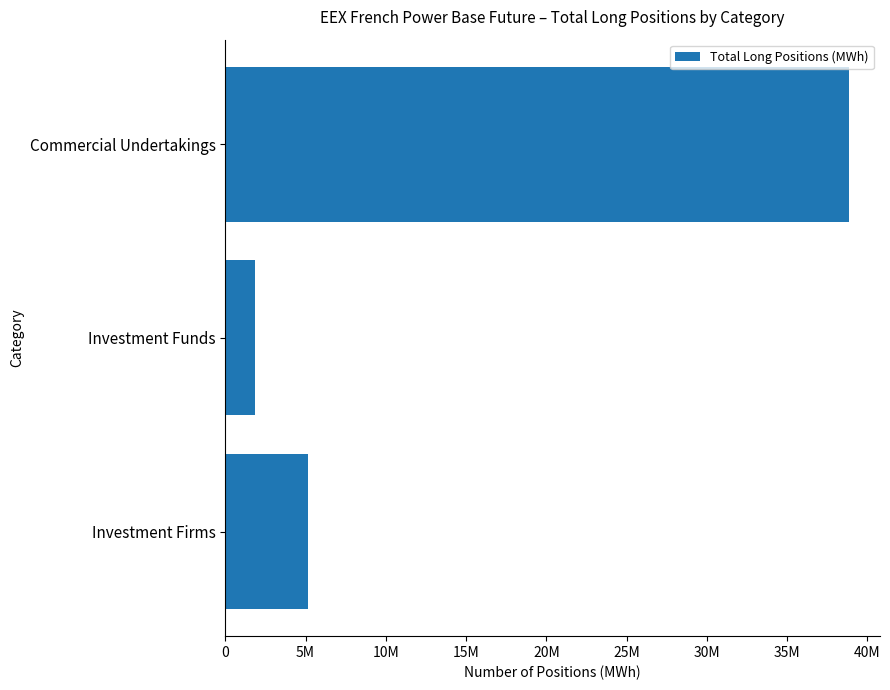

What is the maximum value shown in the chart?

38842007